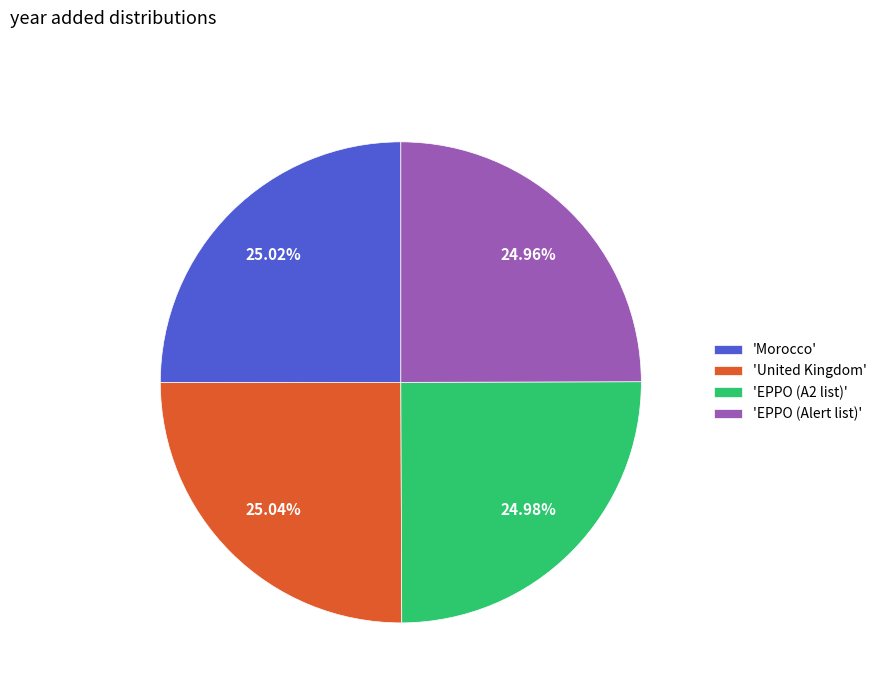

Is the sum of 'United Kingdom' and 'EPPO (A2 list)' greater than half?

Yes